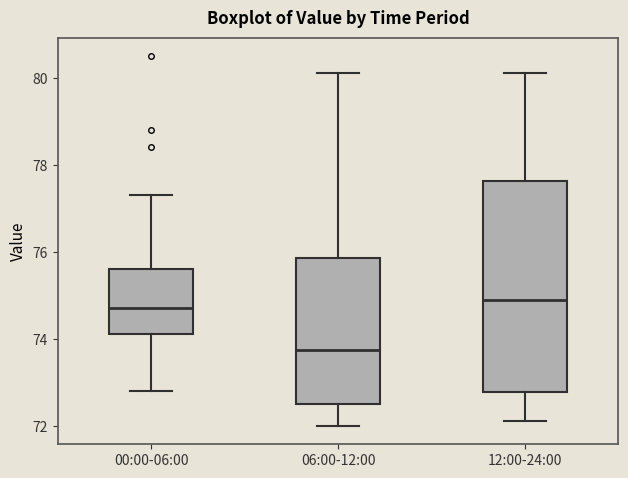

Reading left to right, transcribe this box plot: for each box, give where its median line is, the range the box spans, and where its two whiskers end, as read against the y-axis. The values are not printed on the chart, so give them approximately, as read against the axis.

00:00-06:00: median 74.8, box 74.2 to 75.6, whiskers 72.8 to 77.4
06:00-12:00: median 73.8, box 72.6 to 75.8, whiskers 72.0 to 80.2
12:00-24:00: median 75.0, box 72.8 to 77.6, whiskers 72.2 to 80.2